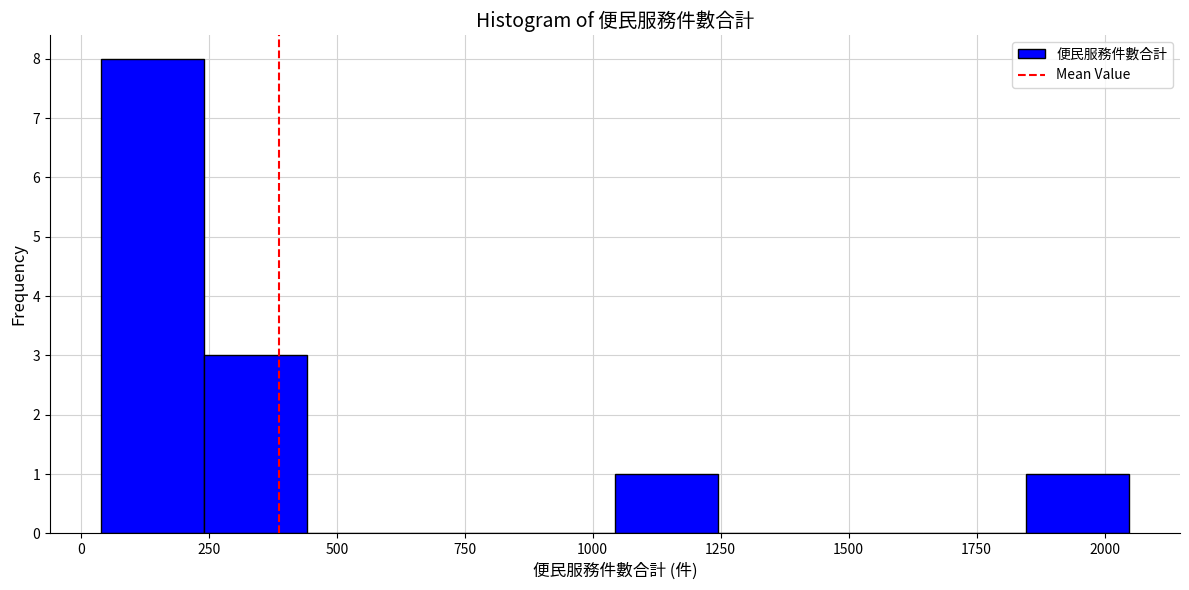

What is the height of the bar covering 1050 to 1250 on the x-axis? Neither the bar edges nor the heights are printed on the chart, so give them approximately, as read against the axes.

1